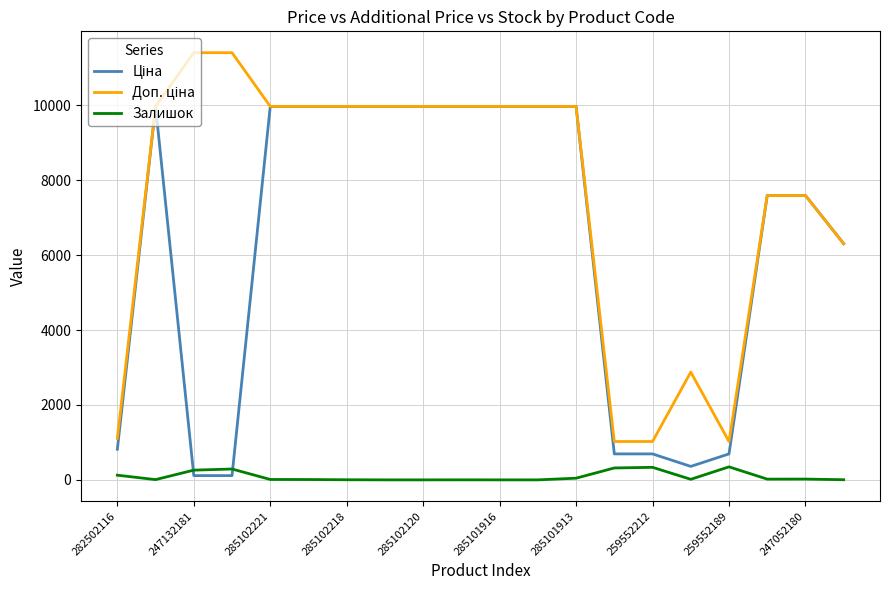

What is the maximum value shown in the chart?

11410.0